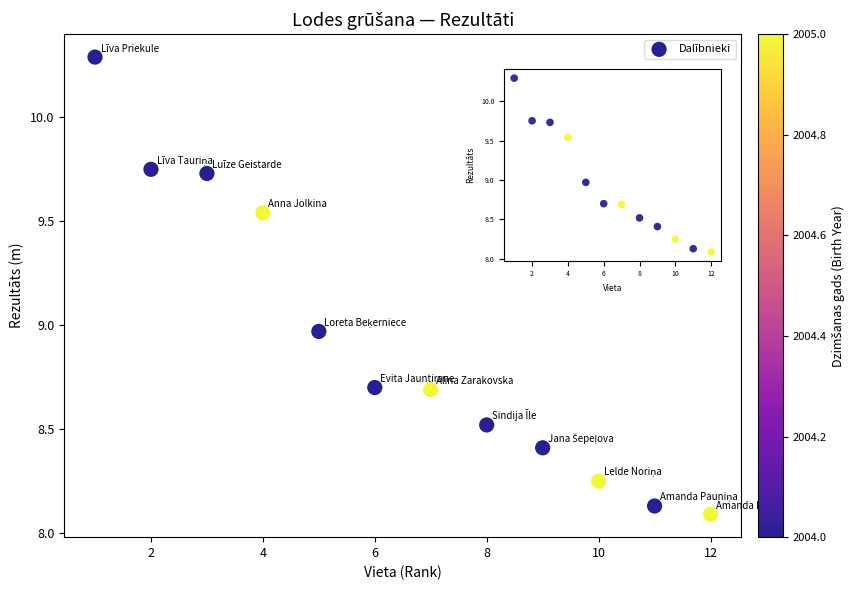

What is the average X value?

6.5